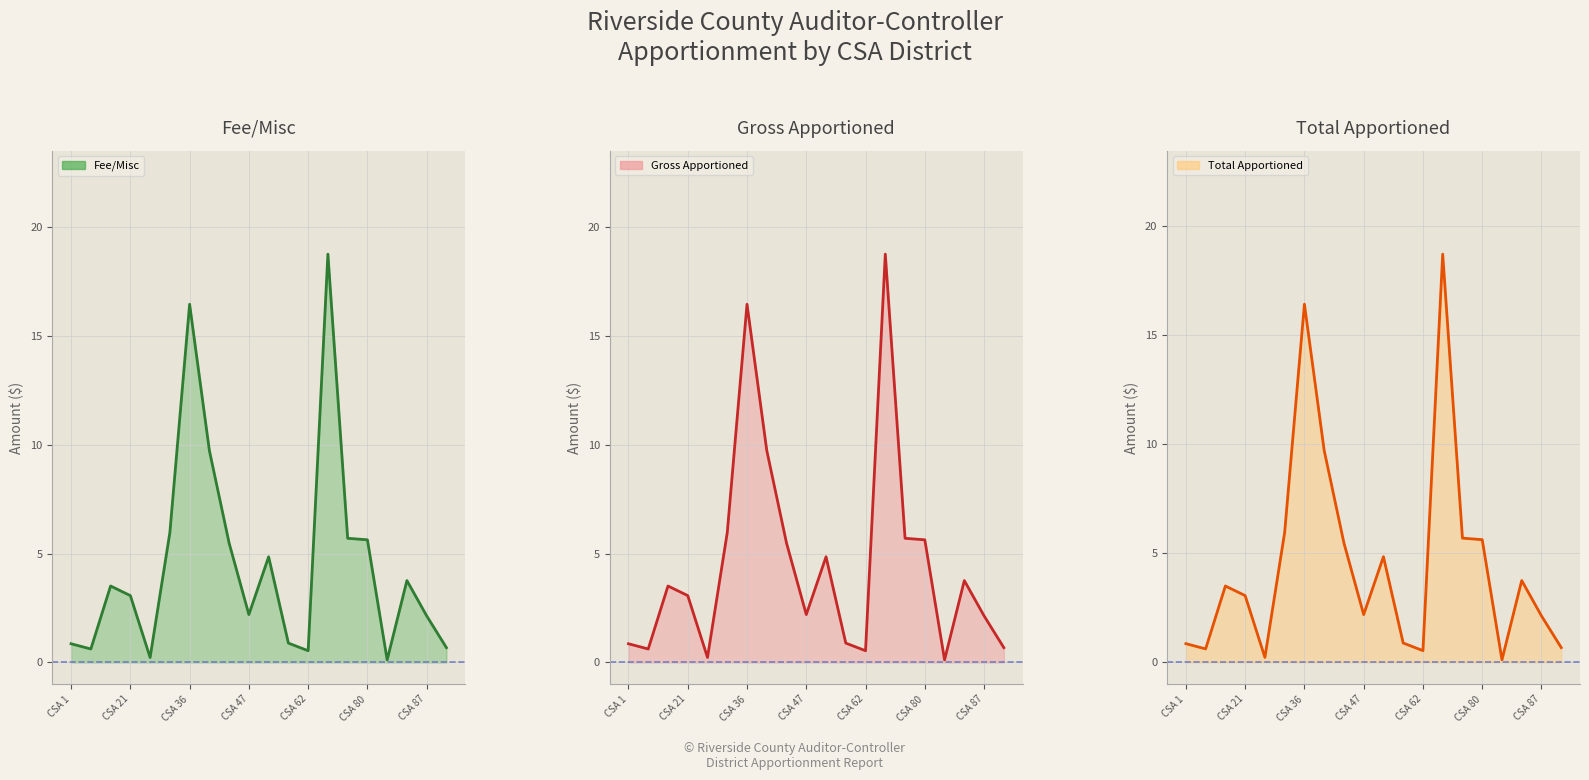

The Gross Apportioned line series shows 3.8 at 17. True or false?

True